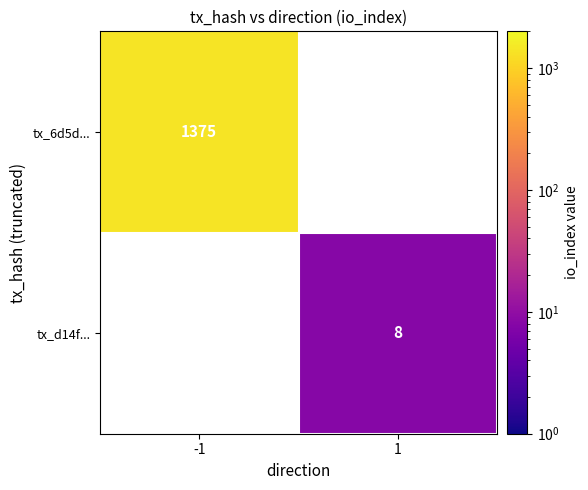

The tx_d14f... series shows 8 at 1. True or false?

True